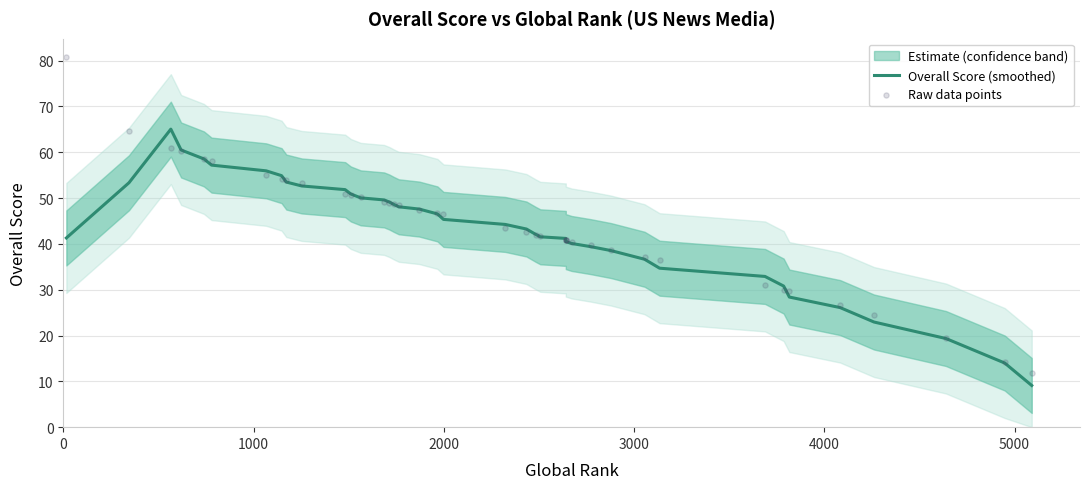

At how many categories does at least one series exceed 13?

39